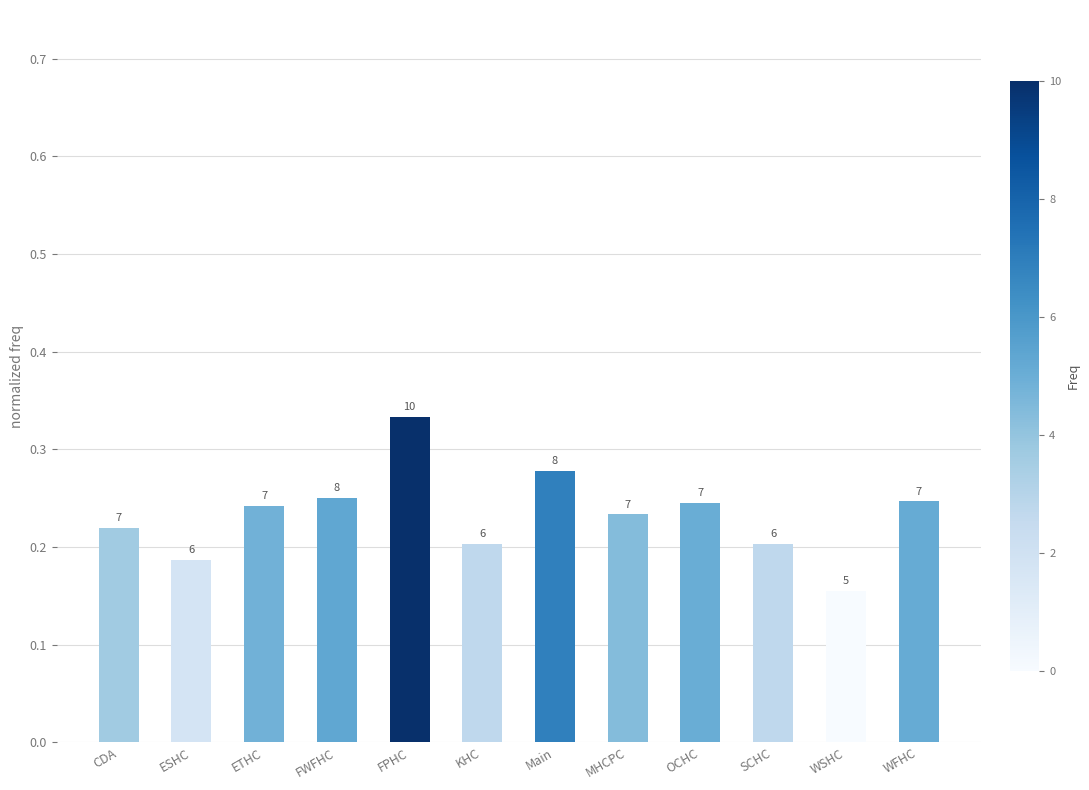

List the labels in order of value, largest first.

FPHC, Main, FWFHC, WFHC, OCHC, ETHC, MHCPC, CDA, KHC, SCHC, ESHC, WSHC